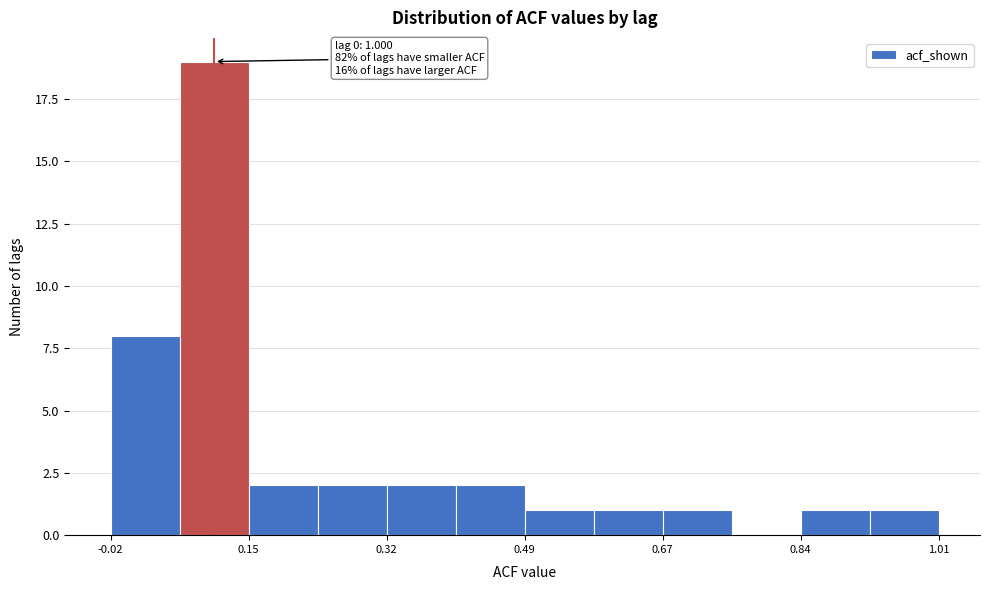

Which range on the x-axis has the tallest bar?

0.06 to 0.16